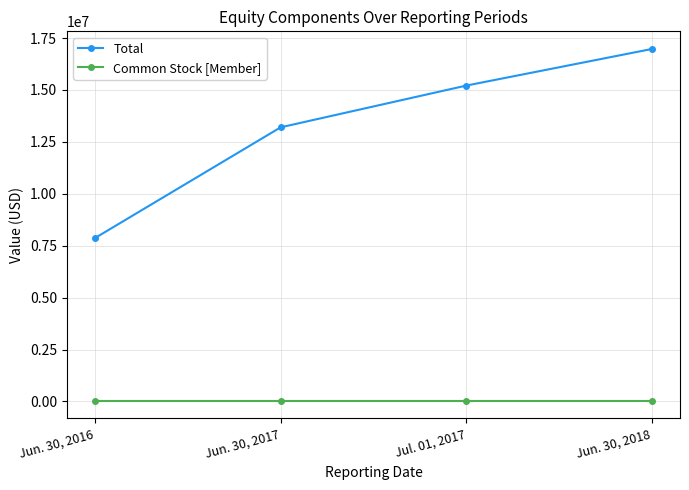

Does the chart have visible grid lines?

Yes